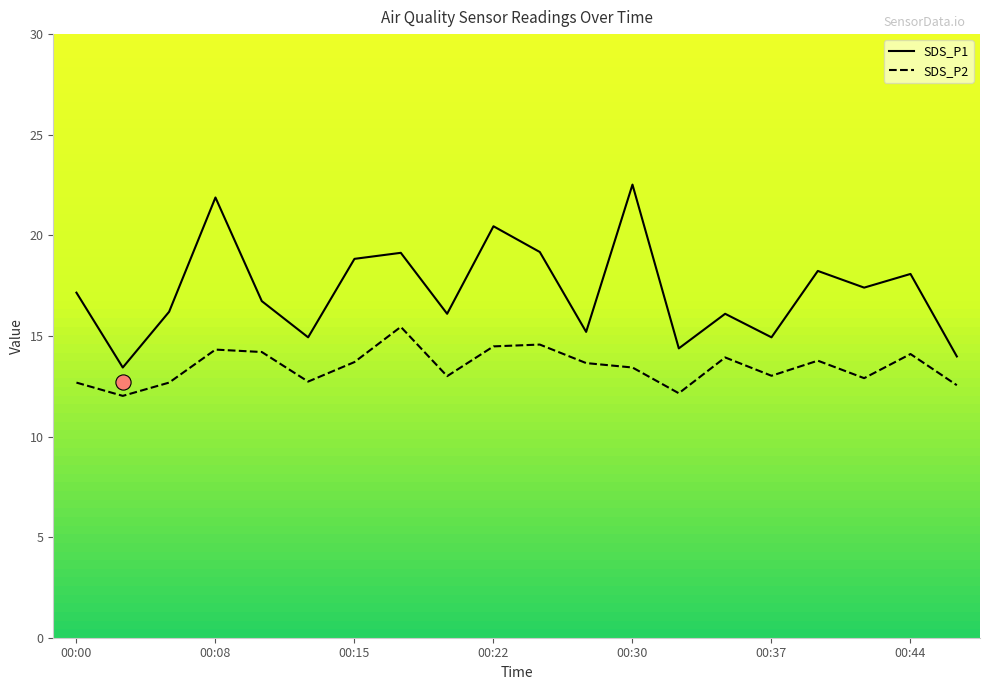

Which series has the largest Y range (max minus min)?

SDS_P1